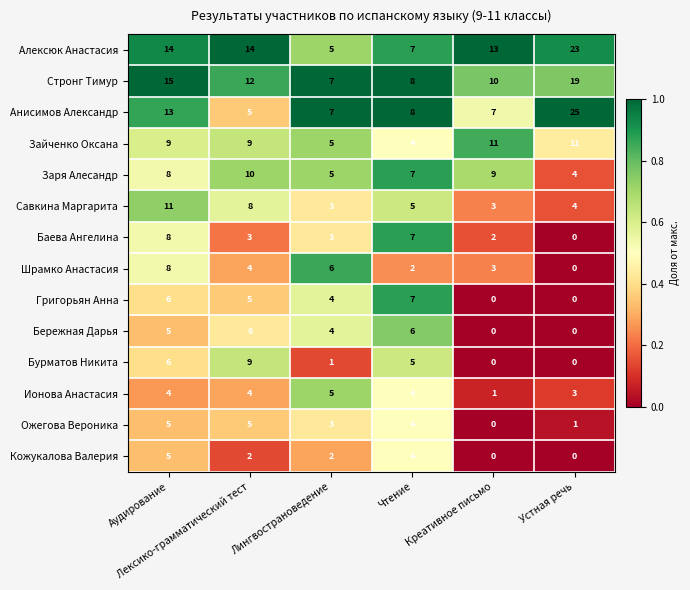

Which series has the widest spread of values?

Анисимов Александр